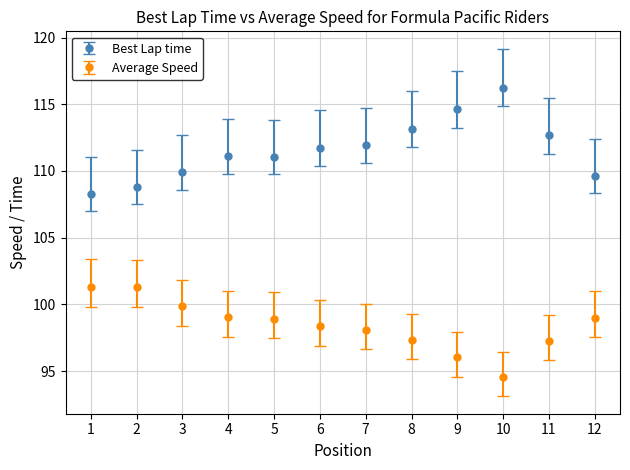

What is the difference between the highest and lowest values at 11?

15.4